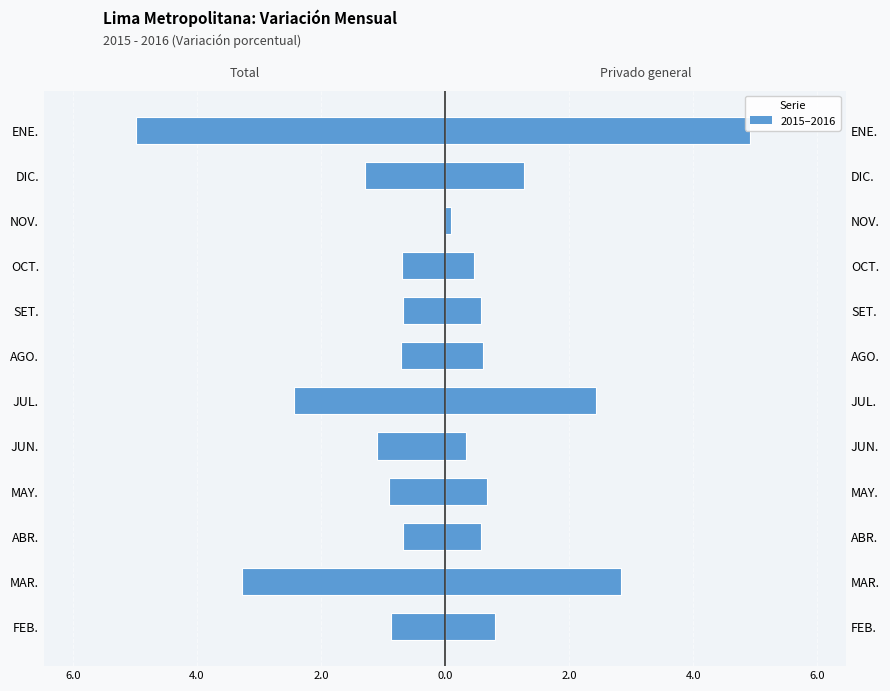

What is the sum of the Privado general values at MAY. and ENE.?

5.6